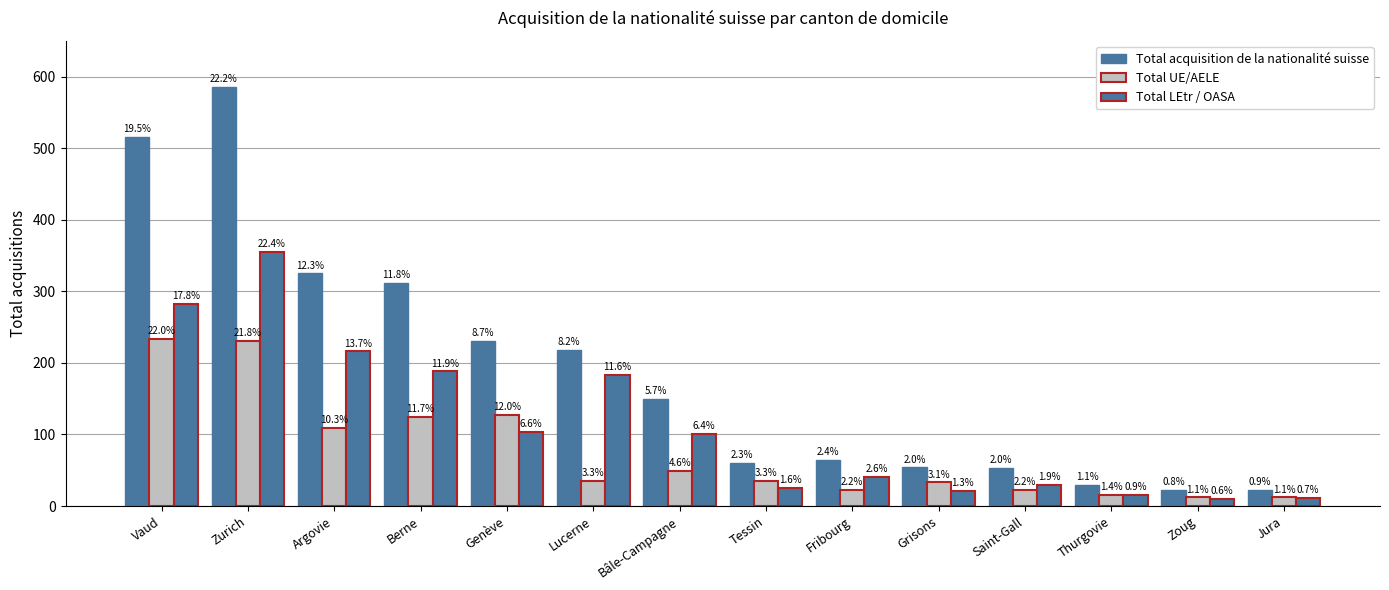

Between Argovie and Bâle-Campagne, which is larger?

Argovie